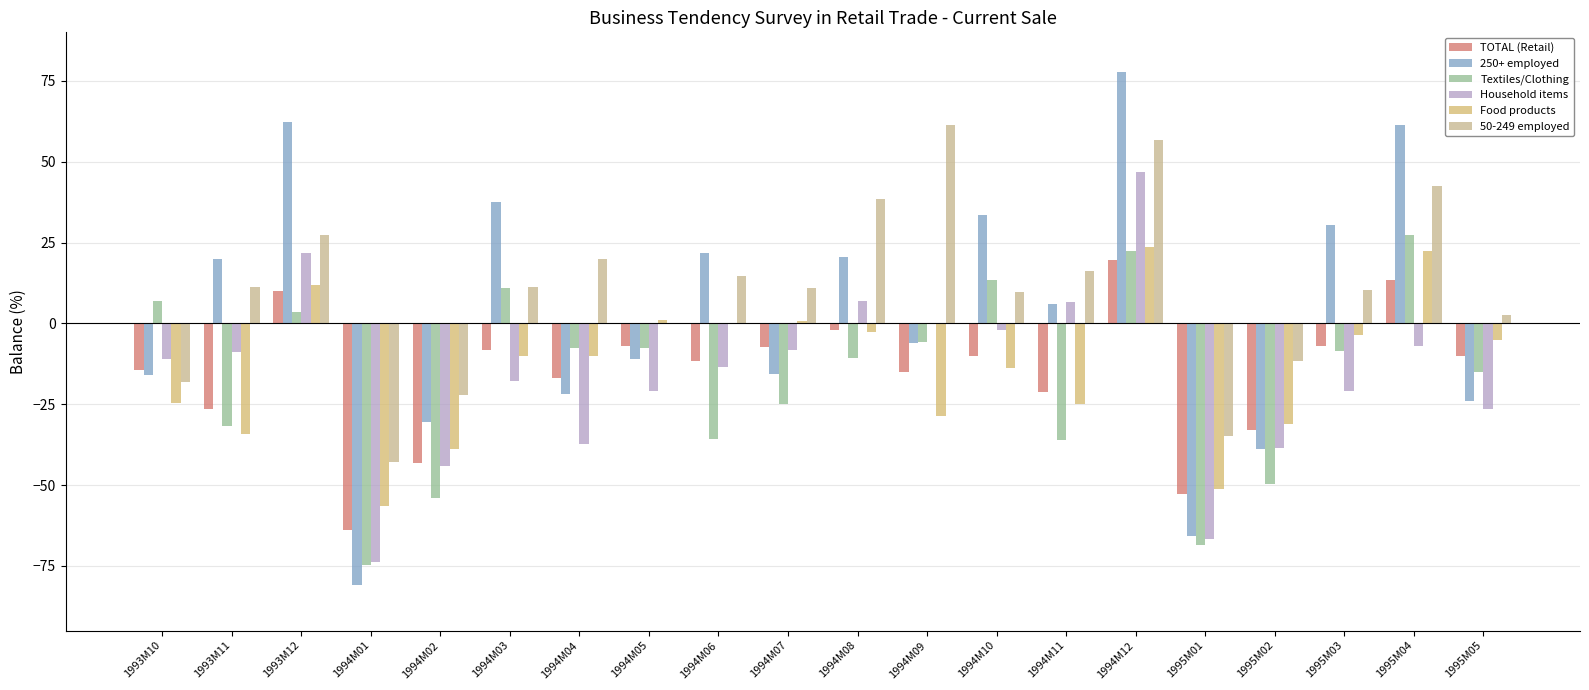

What is the sum of all 50-249 employed values?

202.5